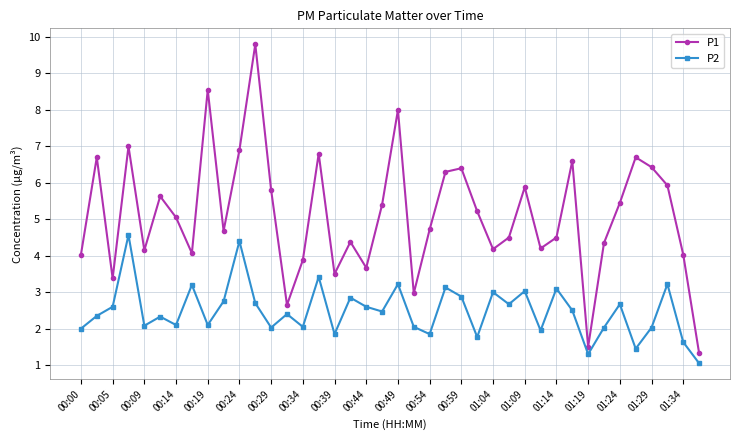

What is the value of the P1 point at the 36th from the left?

6.7